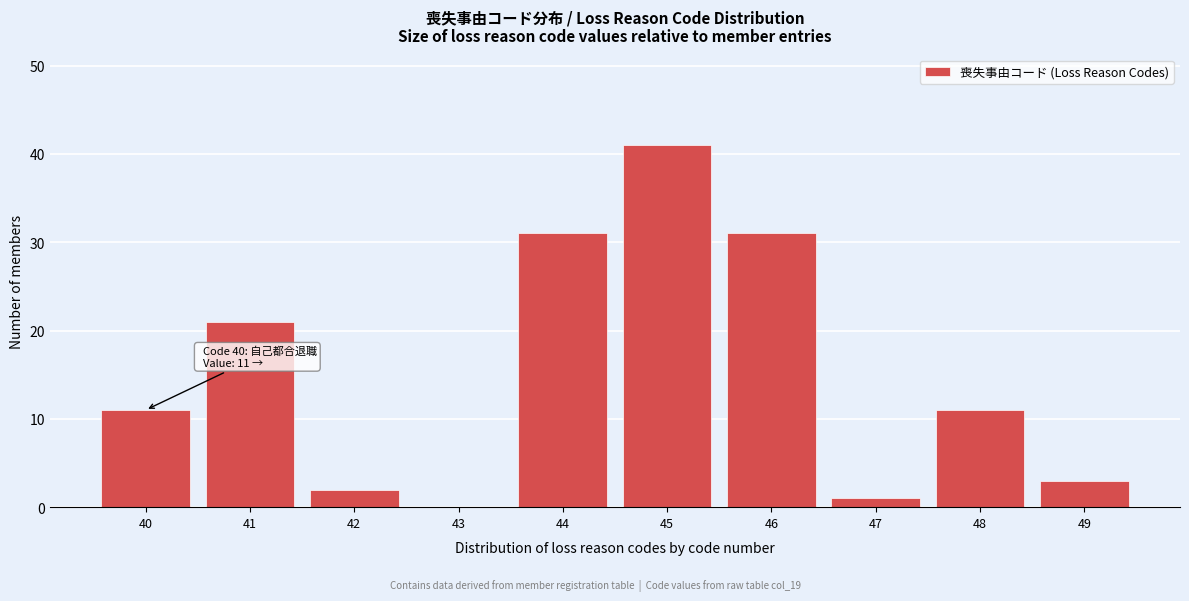

Reading left to right, list all the values displayed in this chart.

40=11	41=21	42=2	43=0	44=31	45=41	46=31	47=1	48=11	49=3